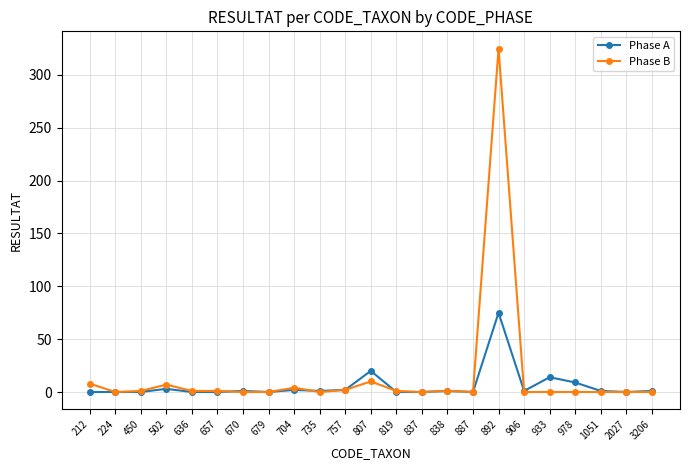

What is the total value across all series at 819?

1